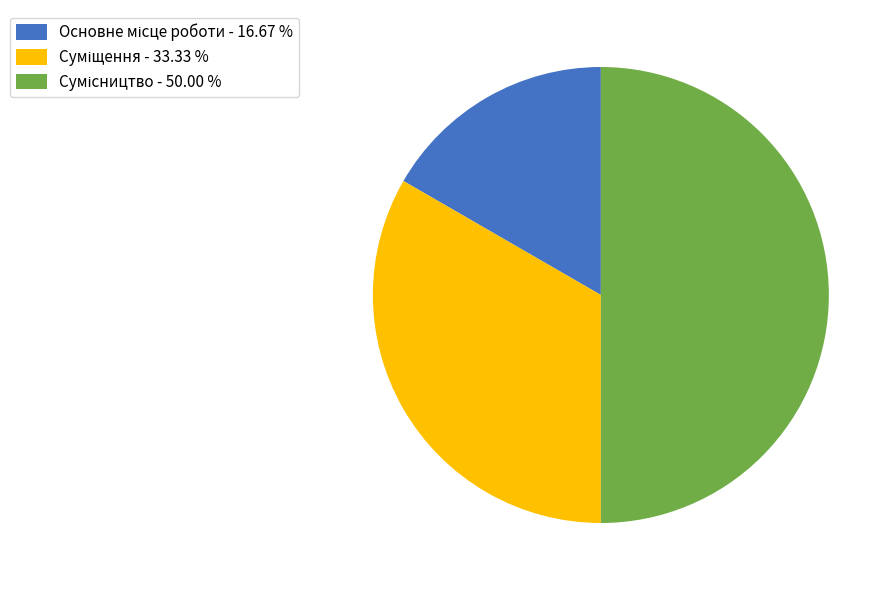

Count the number of slices in the pie.

3